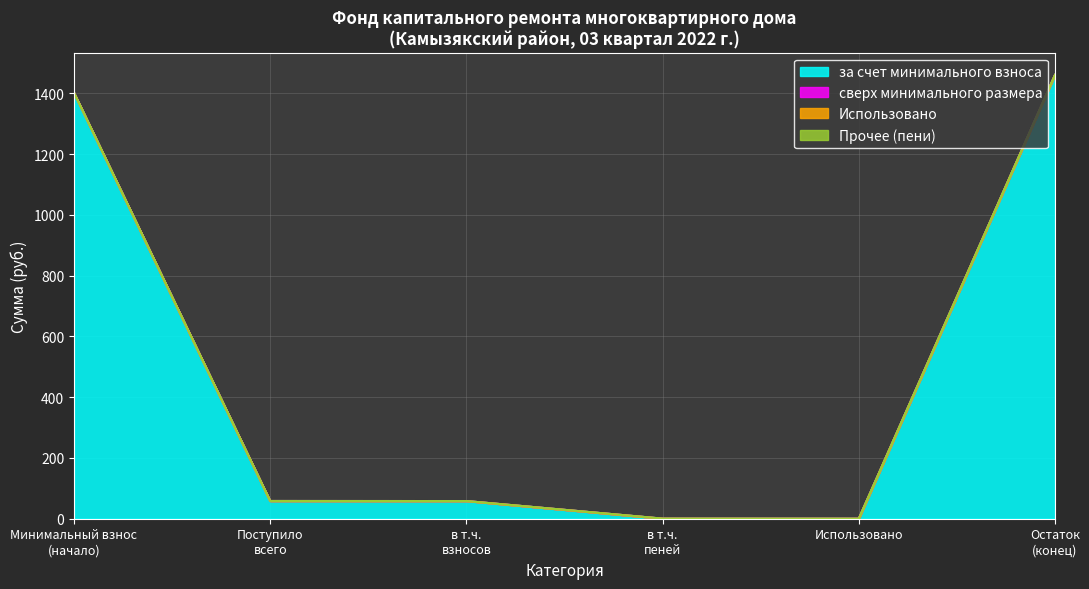

True or false: в т.ч. пеней and Поступило всего cross at least once.

False